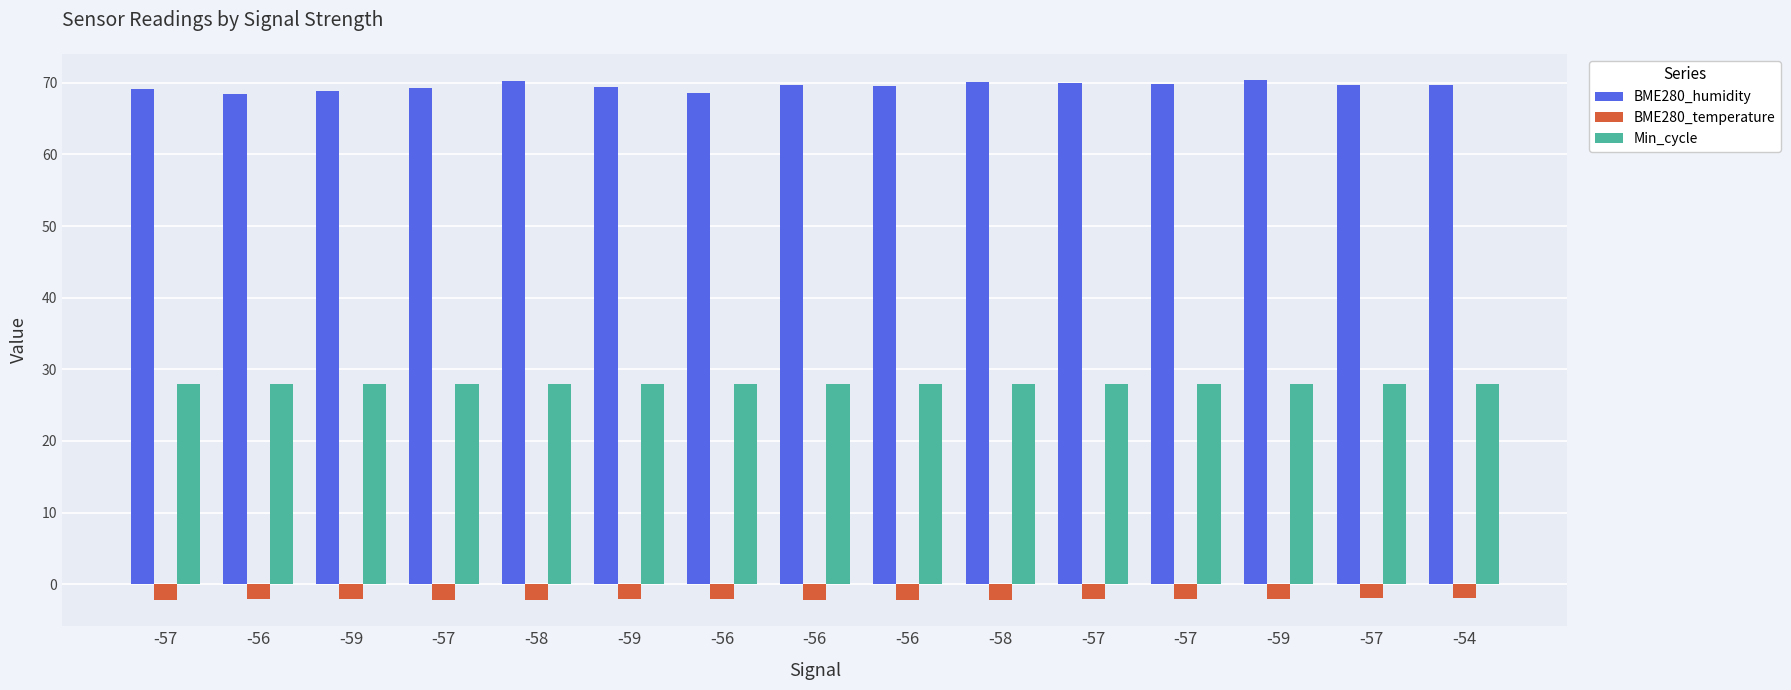

What is the sum of all BME280_humidity values?

1043.0